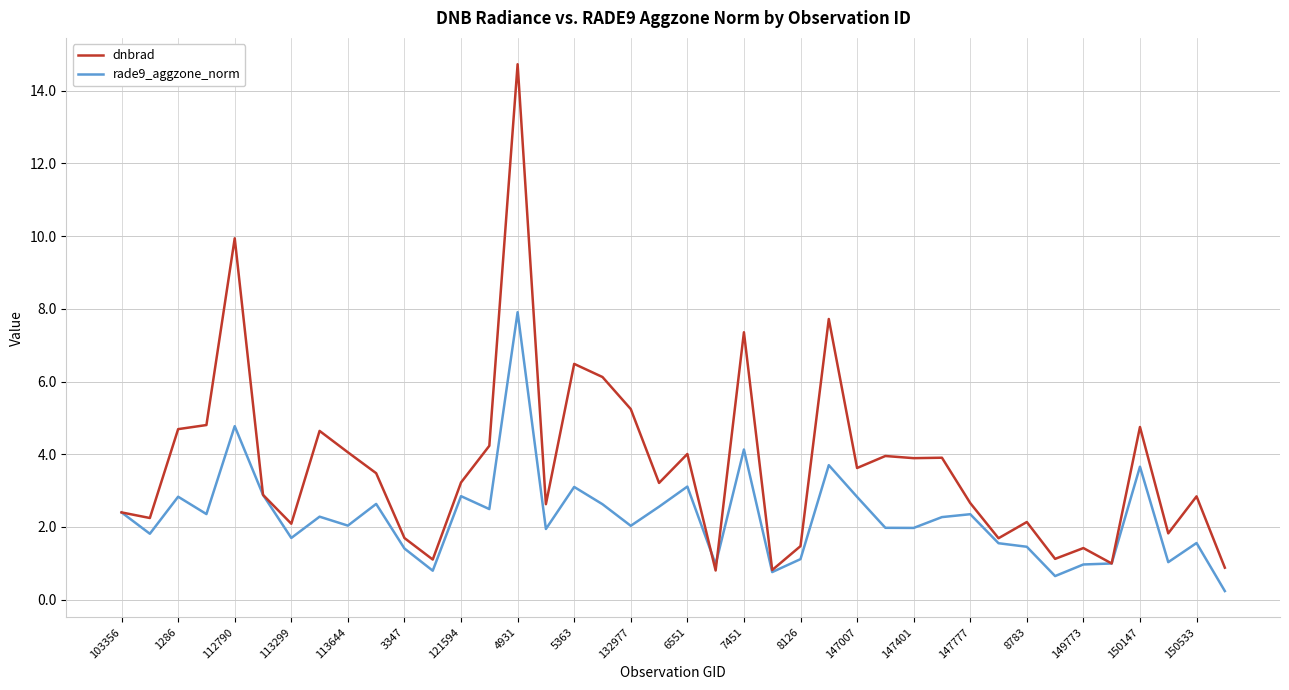

Which series has the largest total across all categories?

dnbrad